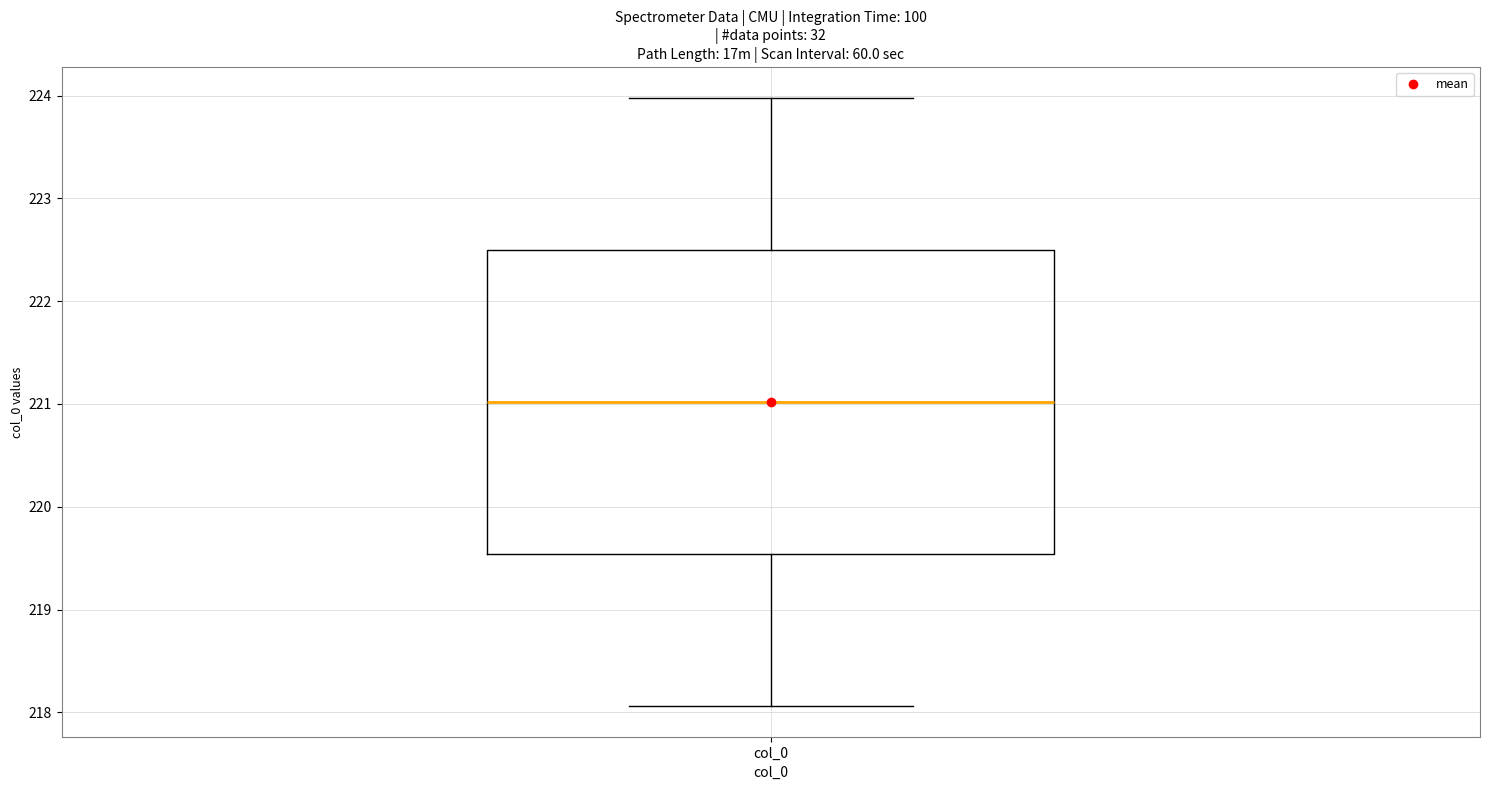

Transcribe this box plot: give where the median line is, the range the box spans, and where the two whiskers end, as read against the y-axis. The values are not printed on the chart, so give them approximately, as read against the axis.

median 221.0, box 219.5 to 222.5, whiskers 218.1 to 224.0